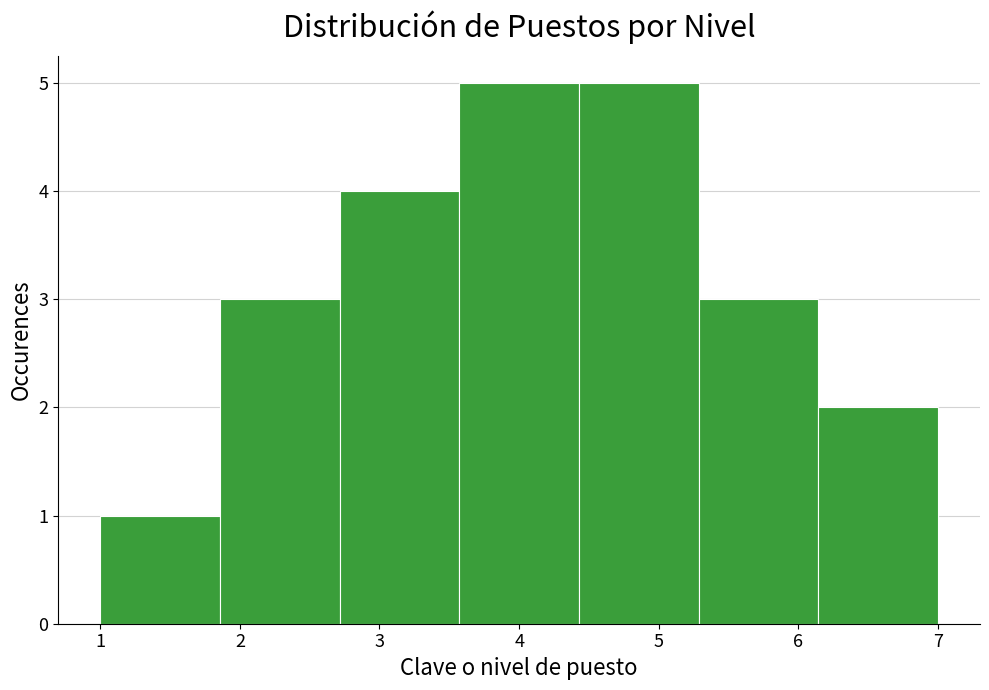

What is the height of the bar covering 1.0 to 1.9 on the x-axis? Neither the bar edges nor the heights are printed on the chart, so give them approximately, as read against the axes.

1